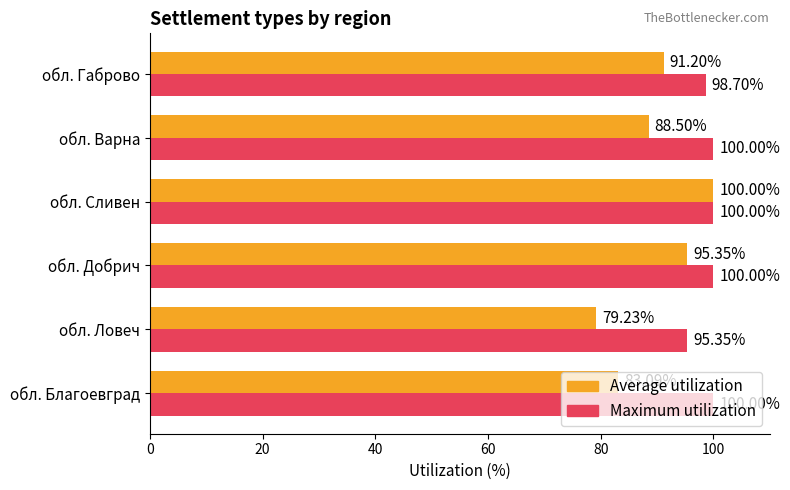

Rank the series by their average value, from highest to lowest.

Maximum utilization, Average utilization